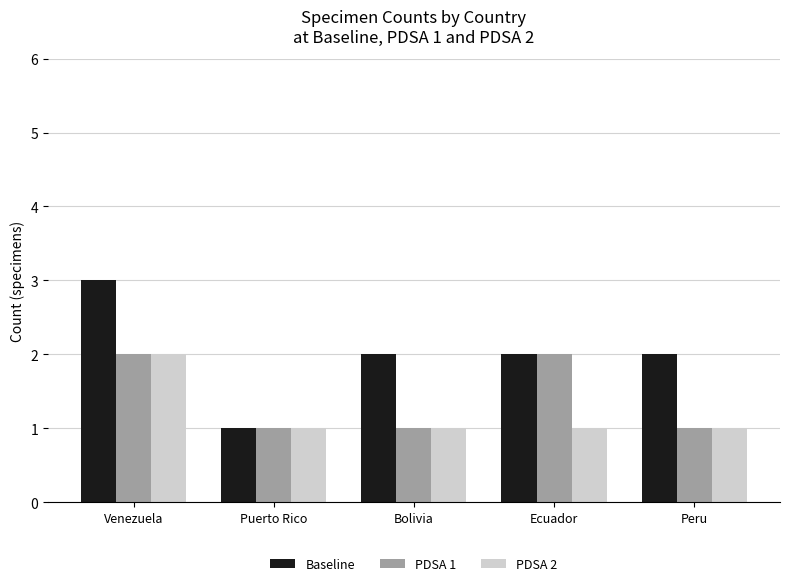

At which category is the sum across all series the highest?

Venezuela